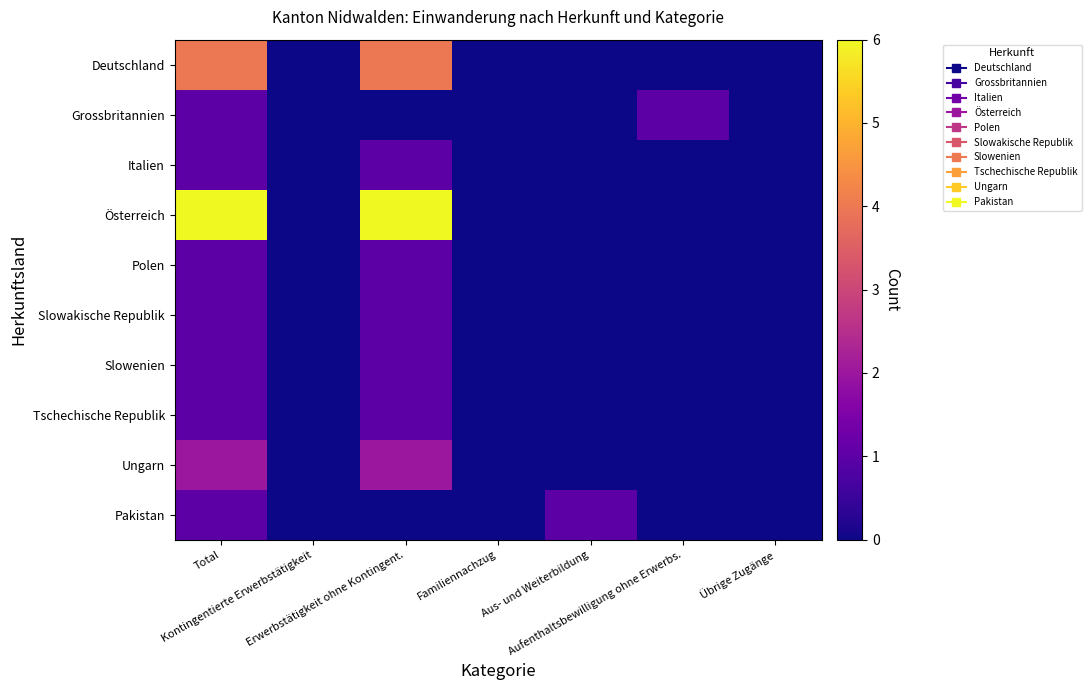

At which category is the sum across all series the highest?

Total